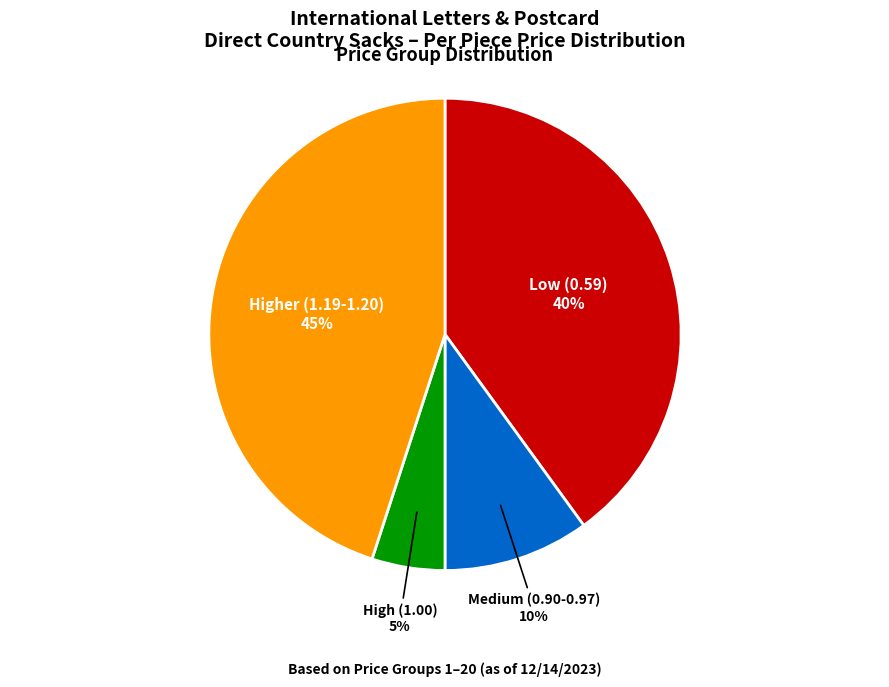

Is there a majority slice in this chart?

No